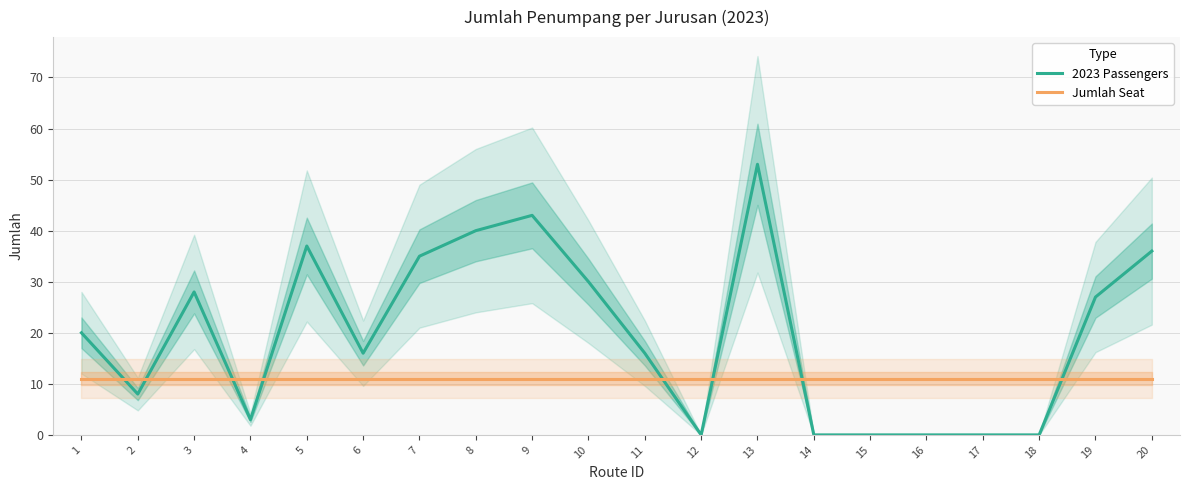

At which label does 2023 Passengers reach its peak?

13